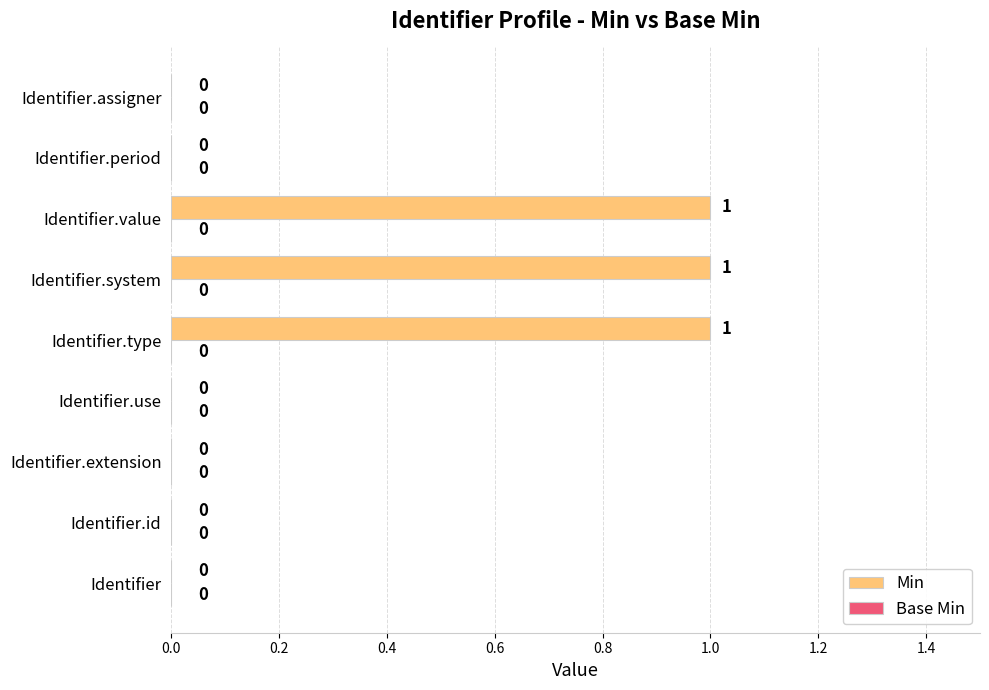

How many data points does each series have?

9